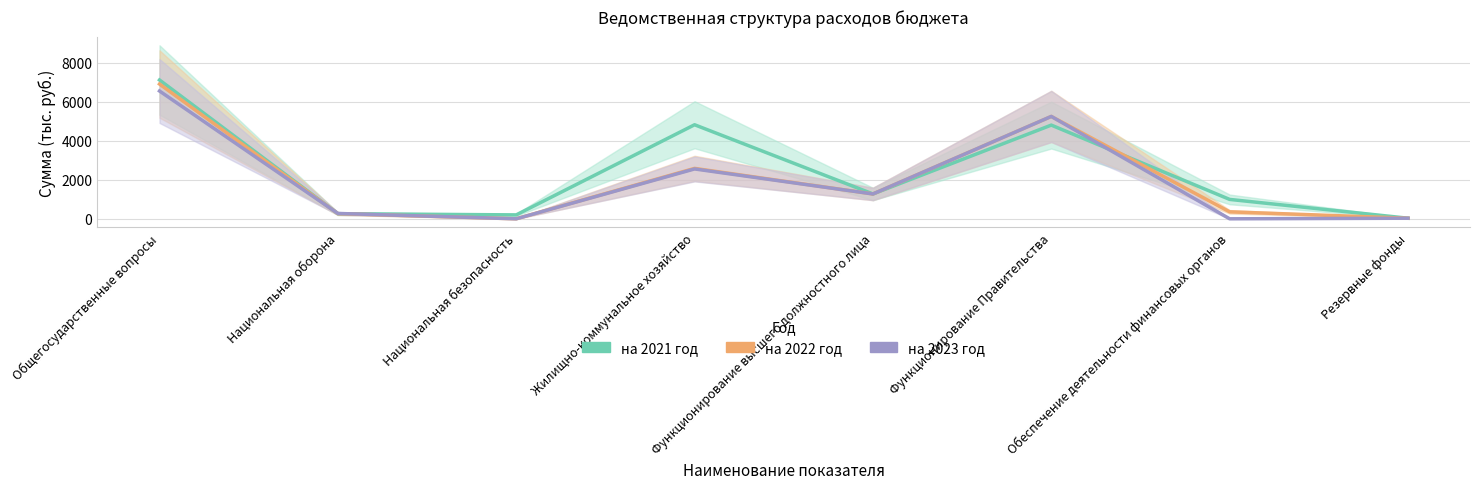

The value of на 2021 год at Жилищно-коммунальное хозяйство is 4817.4. True or false?

True